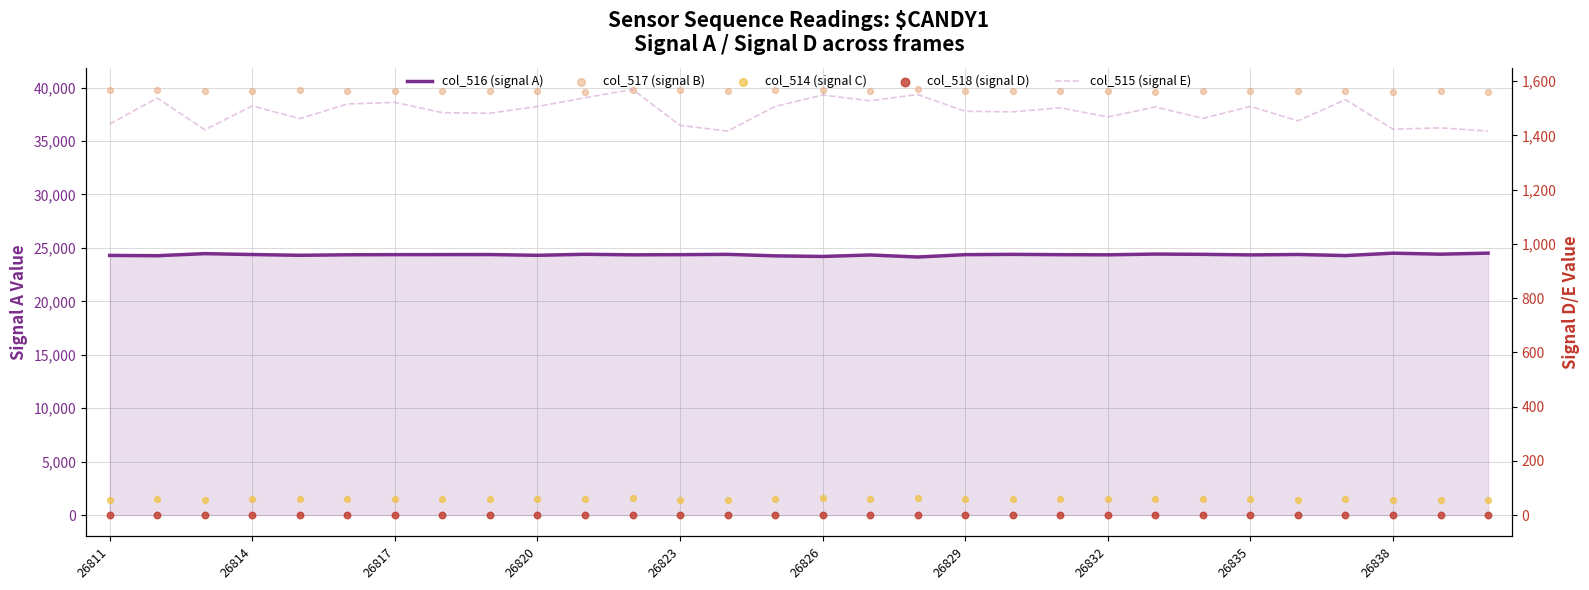

Which series has the largest total across all categories?

col_517 (signal B)